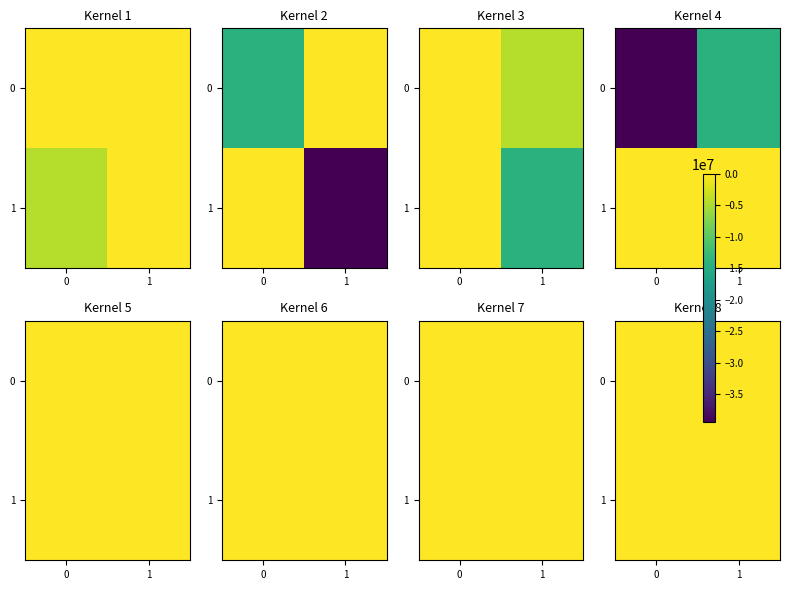

Which label corresponds to the largest value in the chart?

1